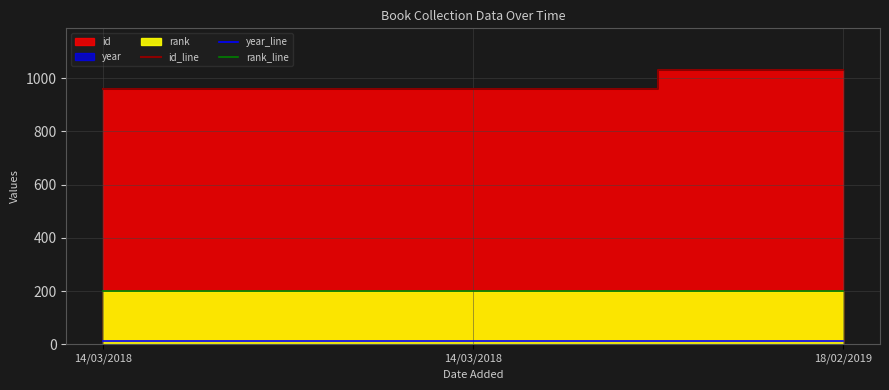

What is the greatest value displayed?

1033